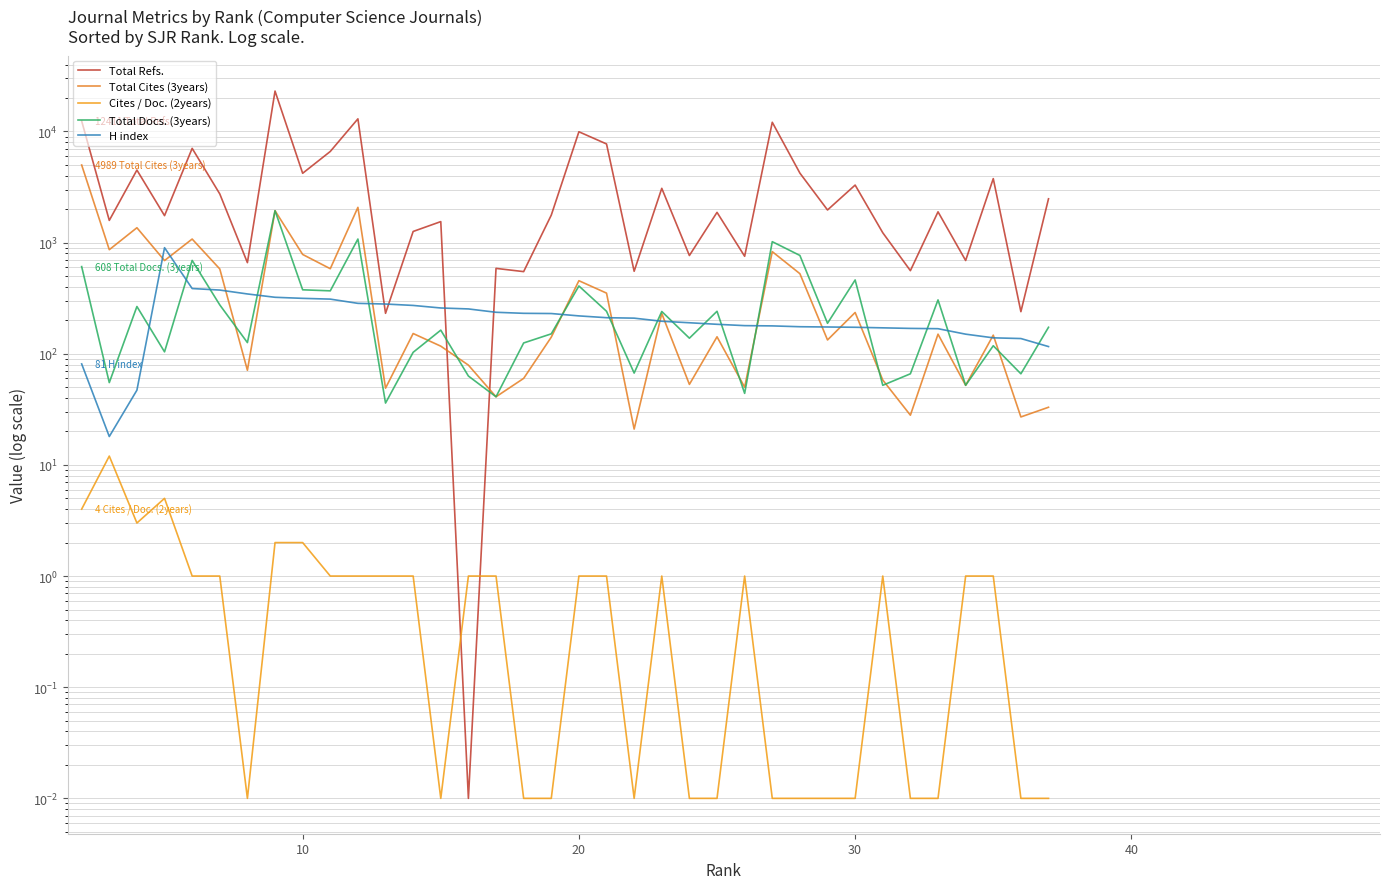

What is the difference between the second highest and second lowest values in the Total Refs. series?

12745.0